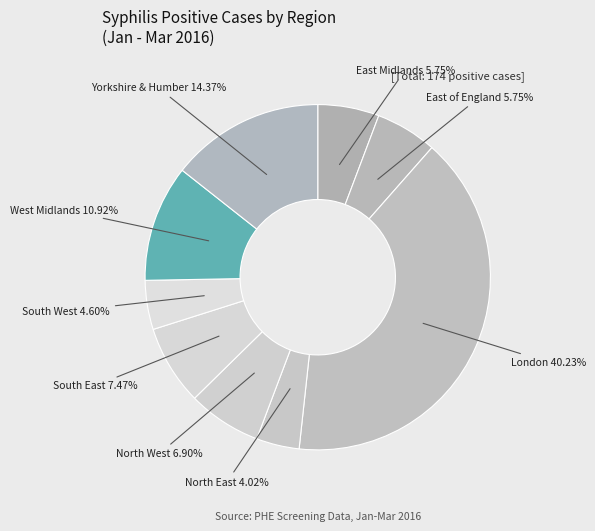

To the nearest percent, what portion does North East represent?

4%